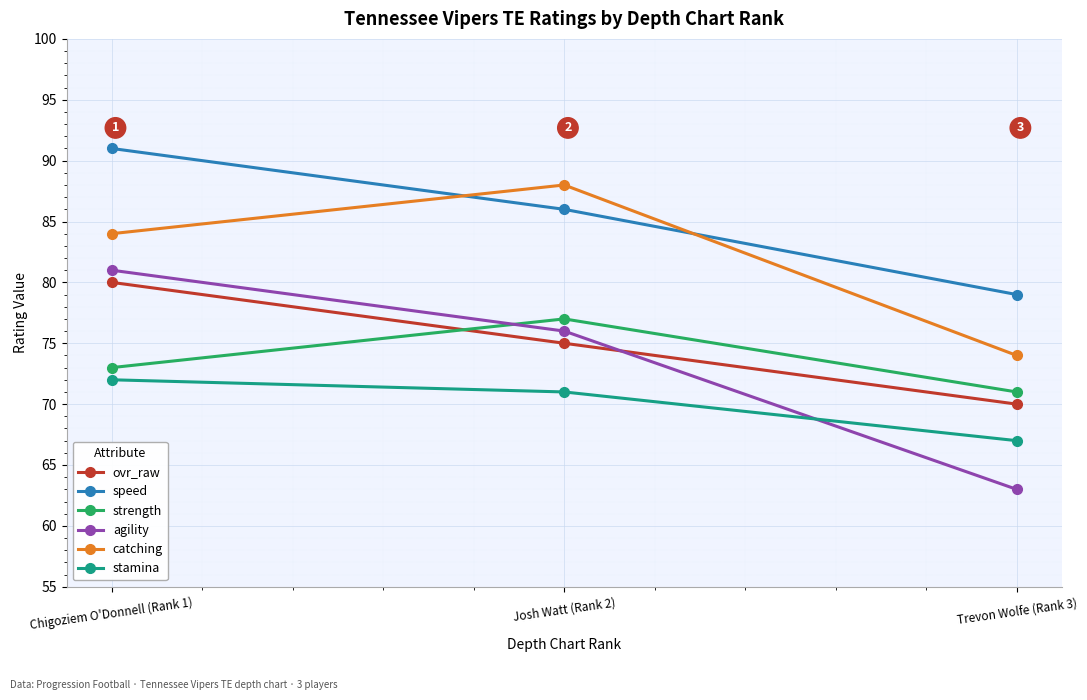

Between Chigoziem O'Donnell (Rank 1) and Trevon Wolfe (Rank 3), which series saw the biggest shift?

agility